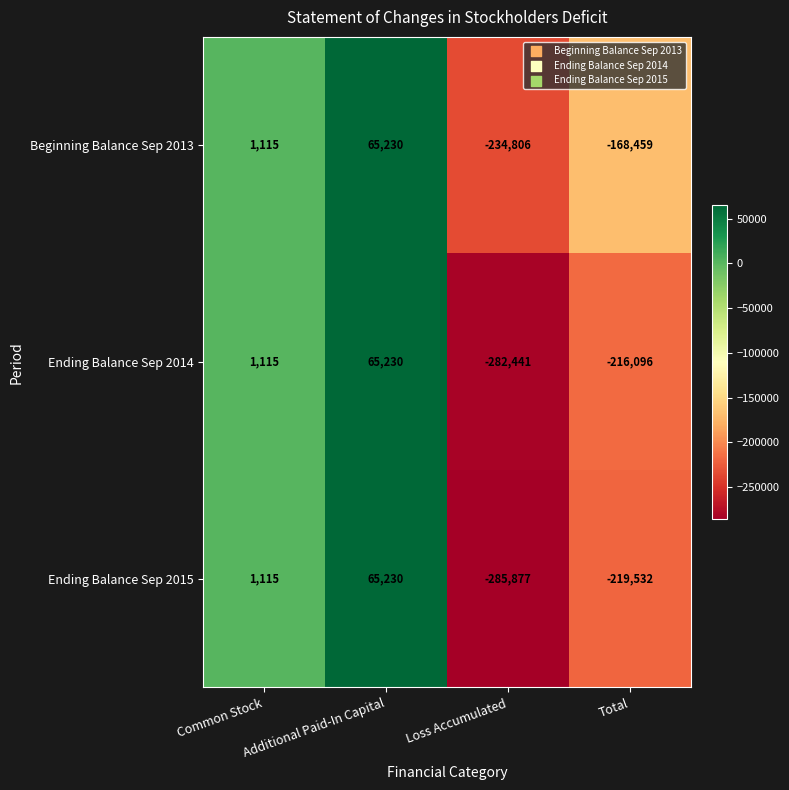

What is the maximum value shown in the chart?

65230